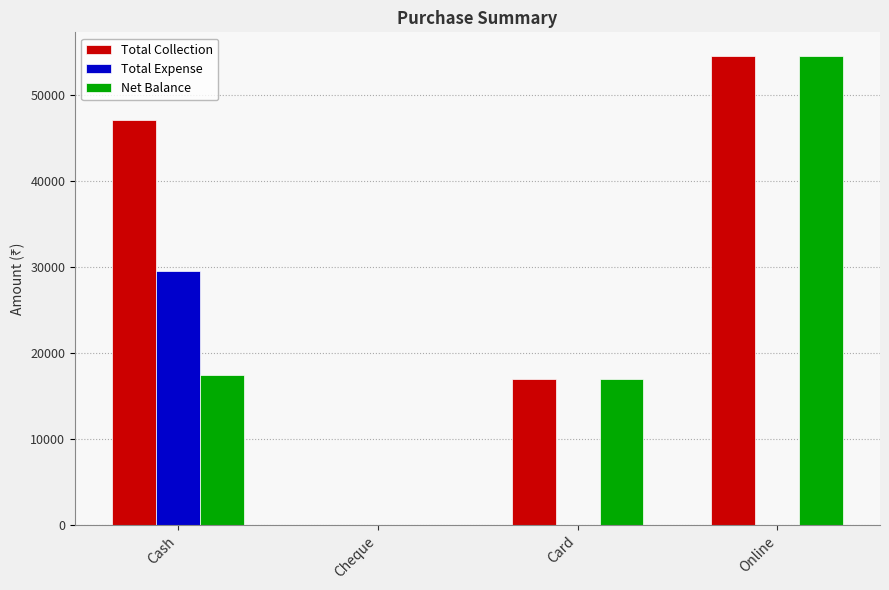

Where is Total Collection nearest to the value 27250?

Card